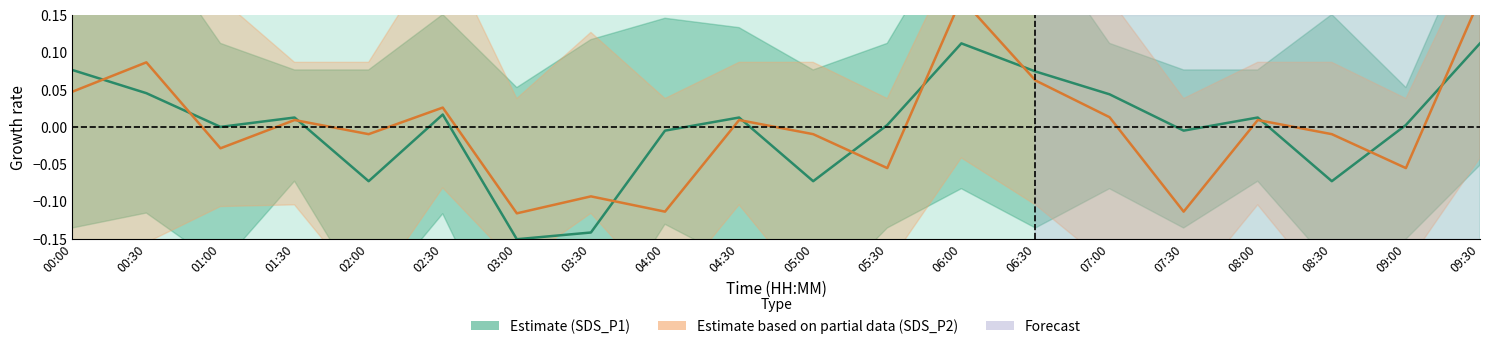

Reading right to left, extract all data points from this chart.

SDS_P1 (Estimate): 0.1	0.0	-0.1	0.0	-0.0	0.0	0.1	0.1	0.0	-0.1	0.0	-0.0	-0.1	-0.2	0.0	-0.1	0.0	-0.0	0.0	0.1
SDS_P2 (Partial): 0.2	-0.1	-0.0	0.0	-0.1	0.0	0.1	0.2	-0.1	-0.0	0.0	-0.1	-0.1	-0.1	0.0	-0.0	0.0	-0.0	0.1	0.0